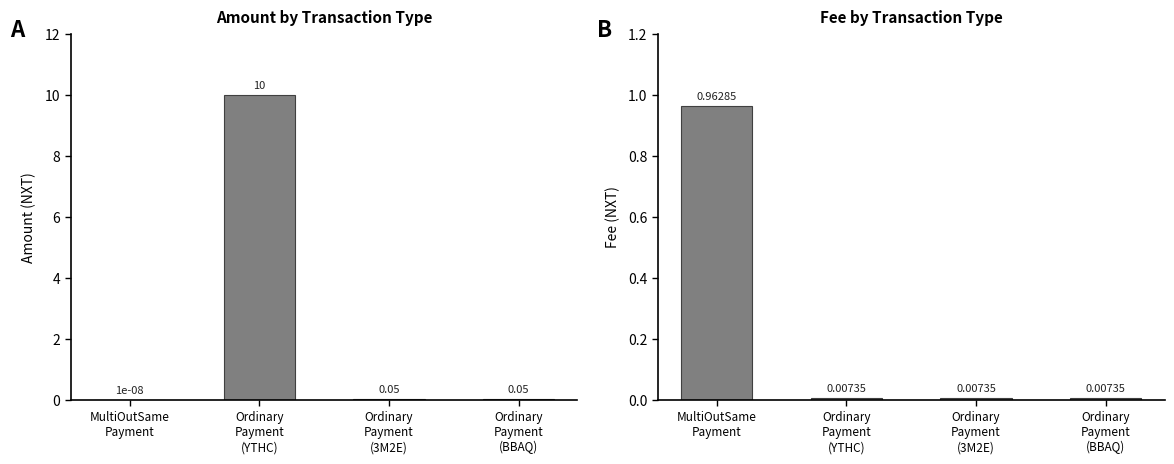

Which series has the largest range (max minus min)?

Amount